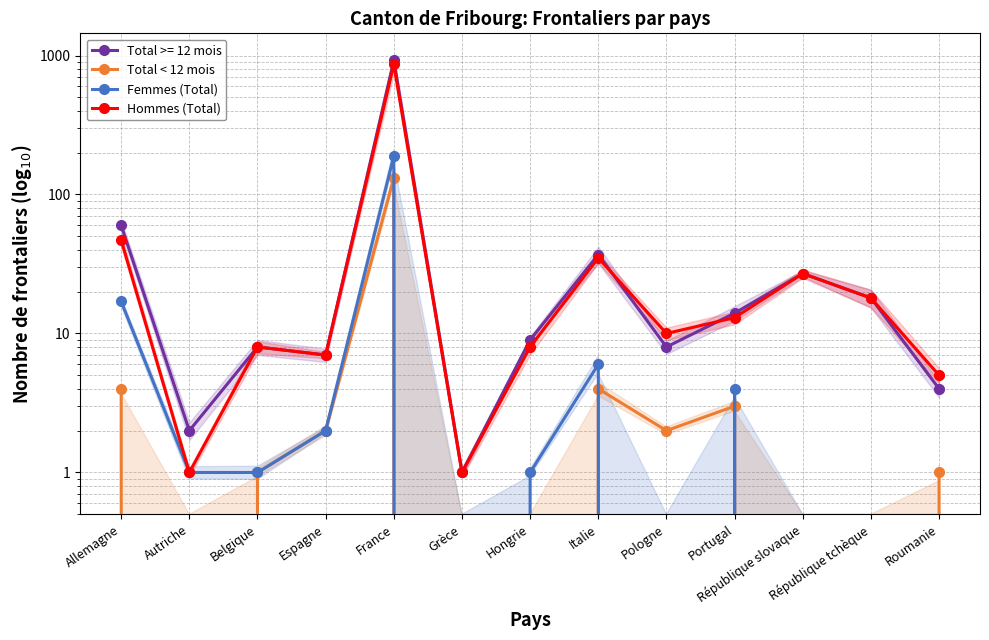

Rank the series by their maximum value, from highest to lowest.

Hommes (Total), Femmes (Total), Total < 12 mois